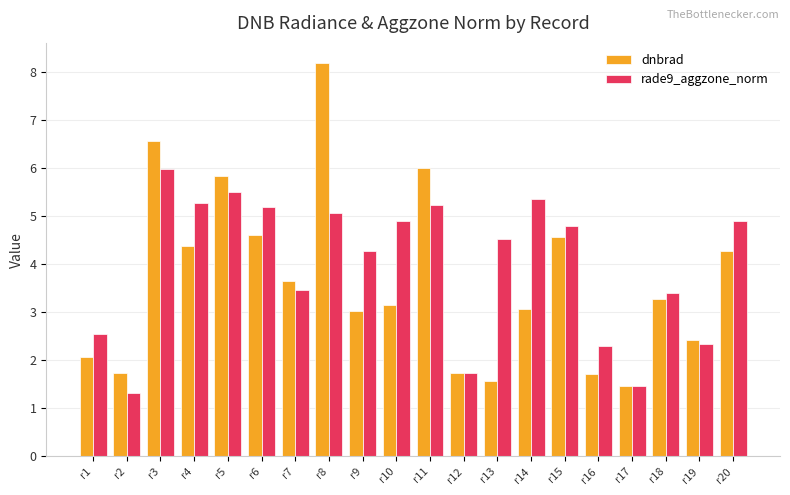

The dnbrad series shows 4.4 at r9. True or false?

False